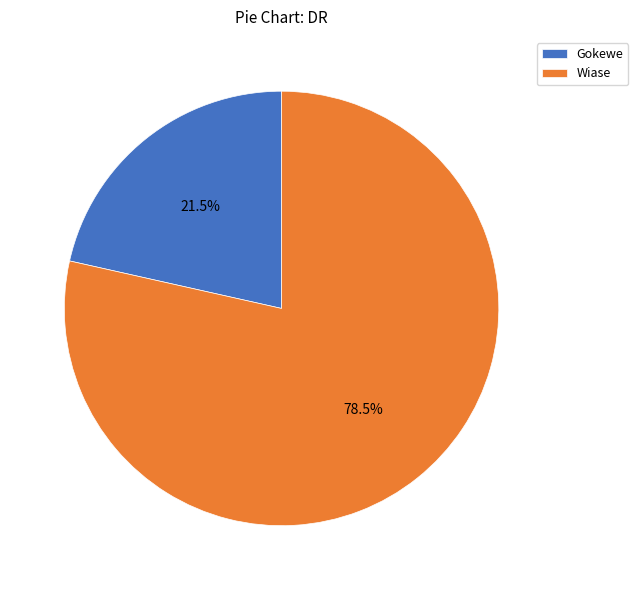

Approximately how many times larger is the value at Wiase compared to Gokewe?

3.7